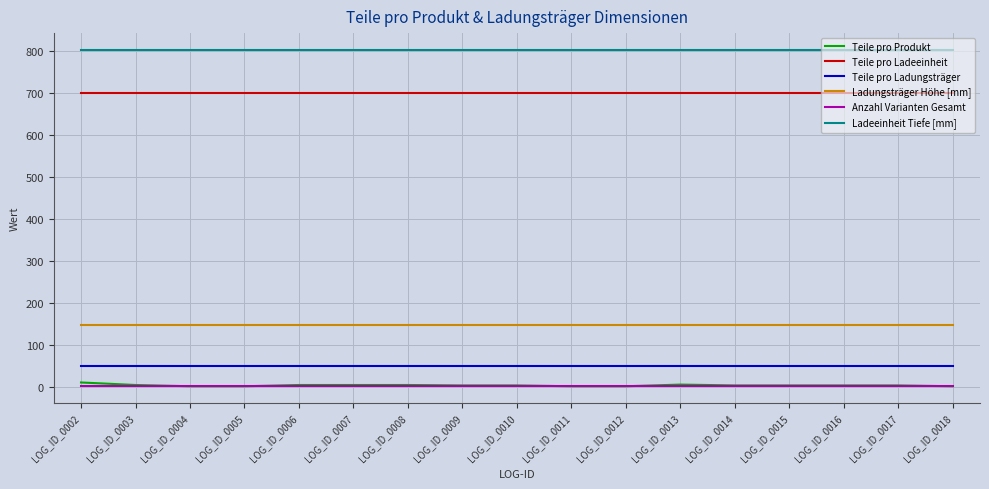

How many distinct data groups are displayed?

6